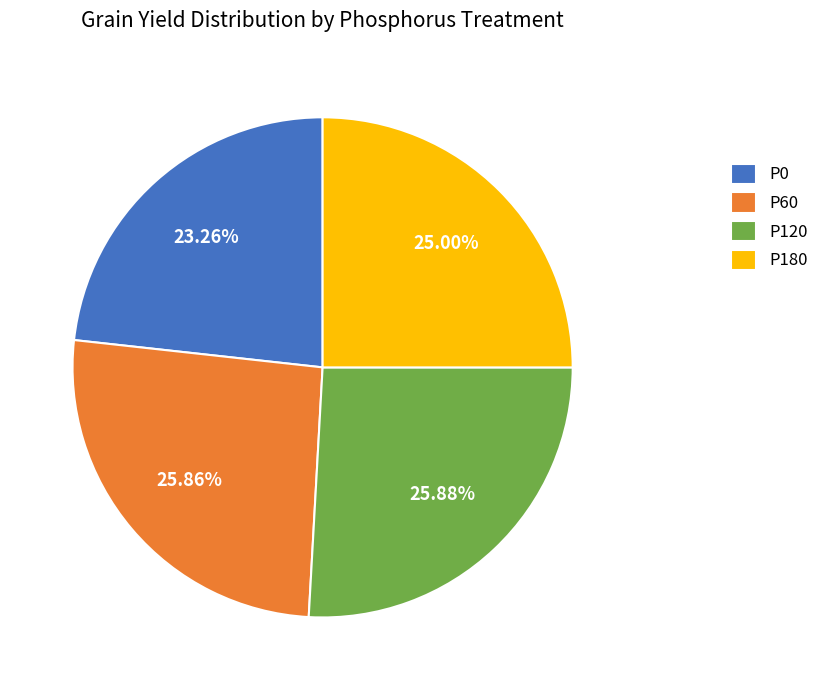

Does any single category account for the majority?

No